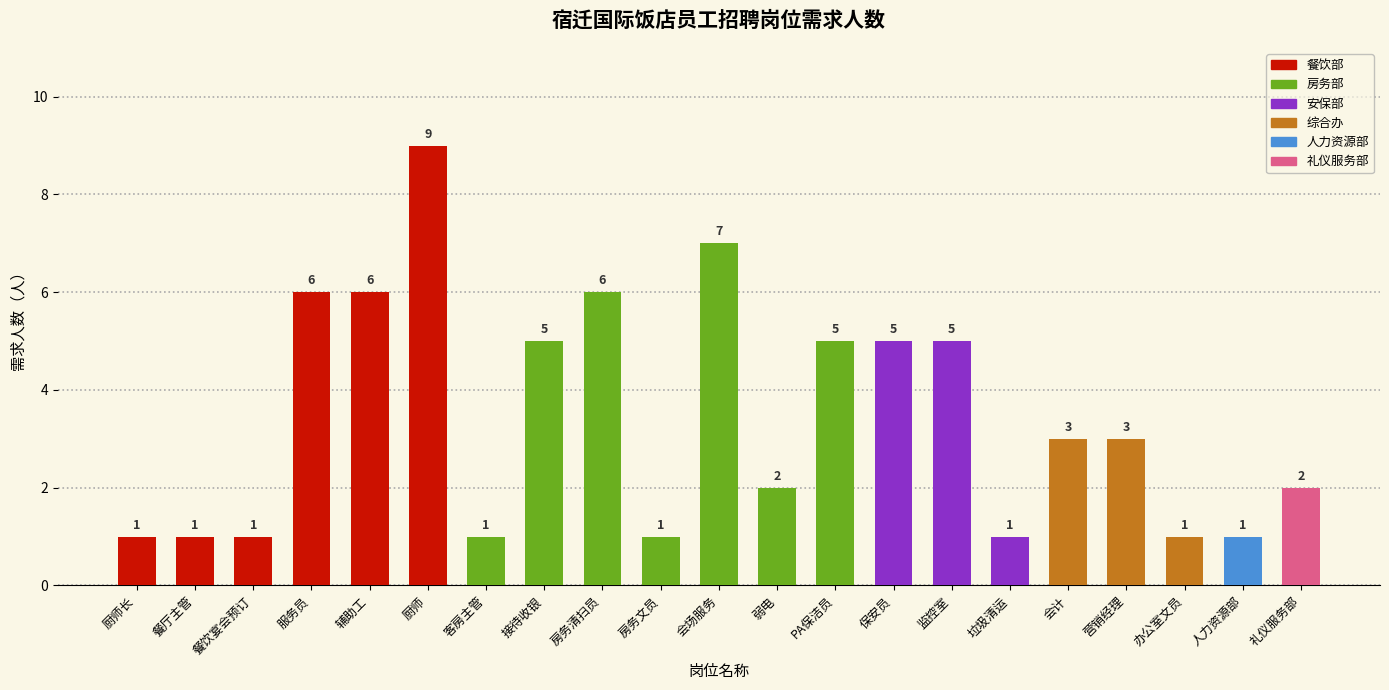

What is the value of the 7th bar from the left?

1